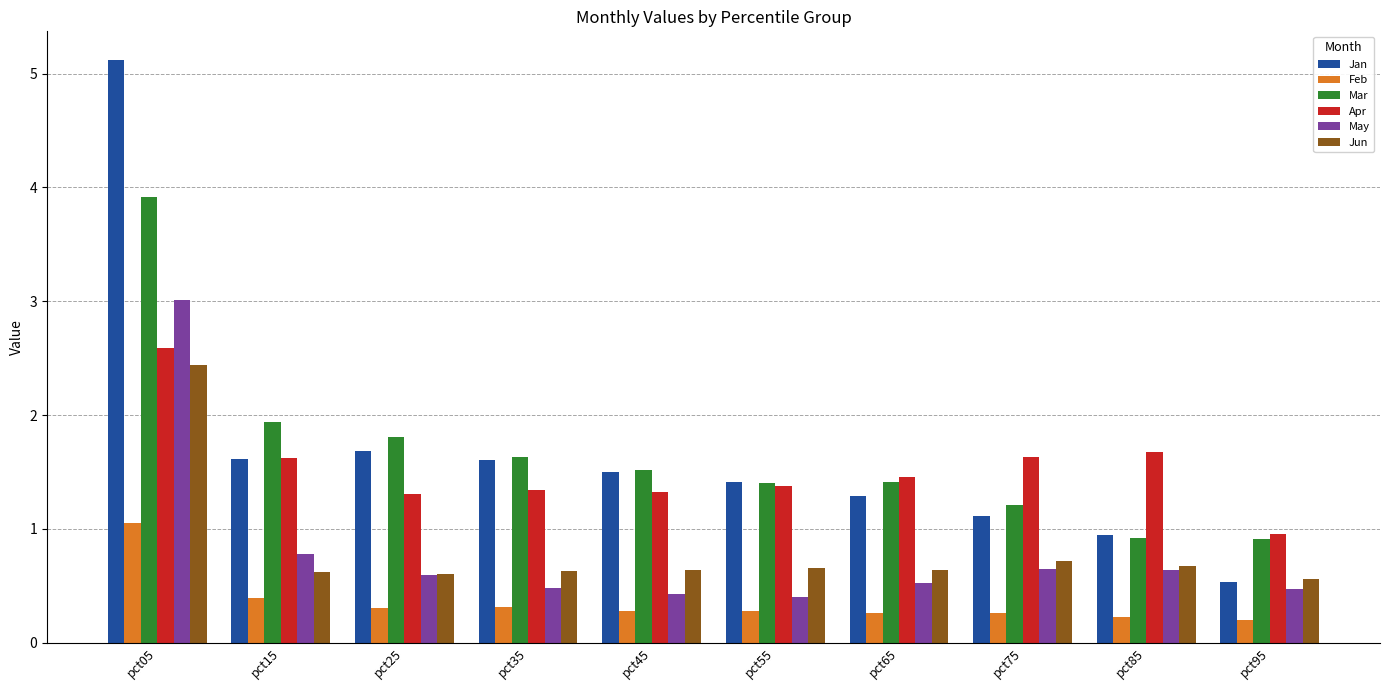

What is the difference between the maximum and minimum values in the Jun series?

1.9